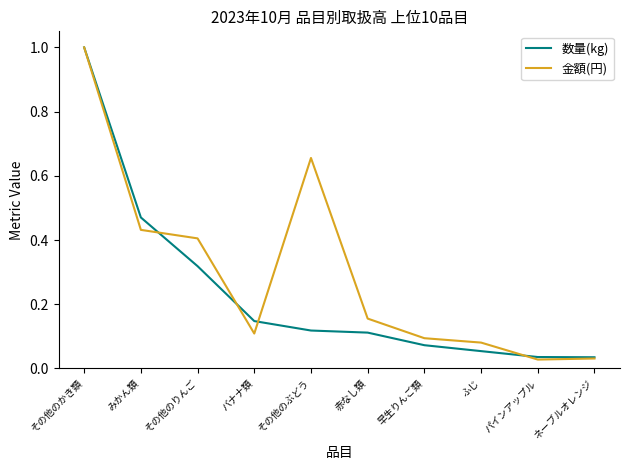

The 金額(円) series shows 0.2 at バナナ類. True or false?

False